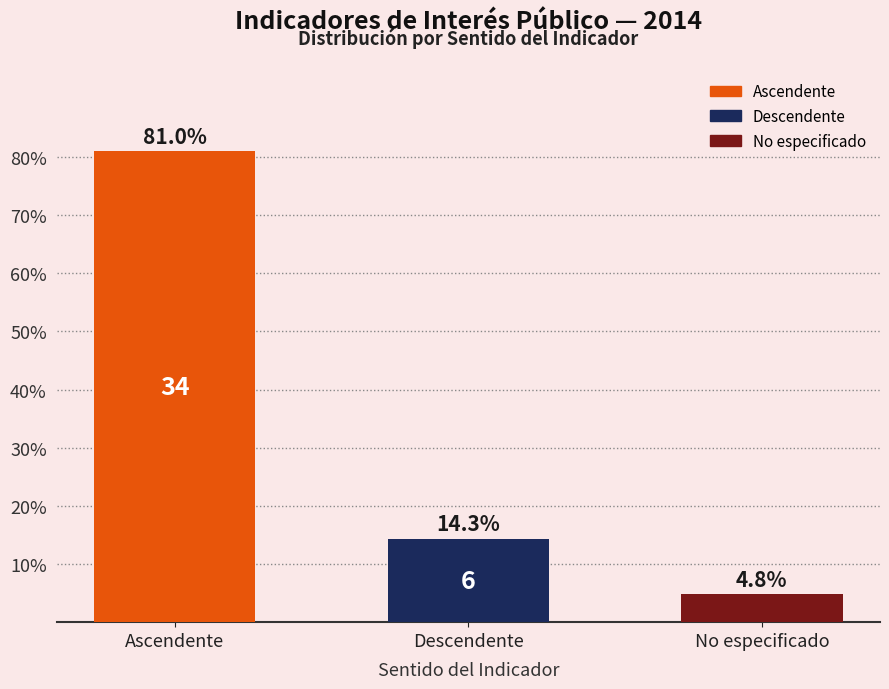

Count the number of categories in the chart.

3